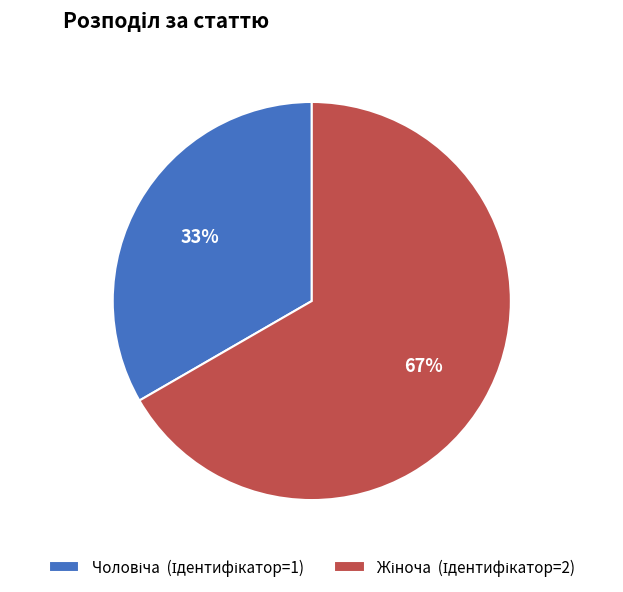

Is there any slice that represents more than half of the pie?

Yes